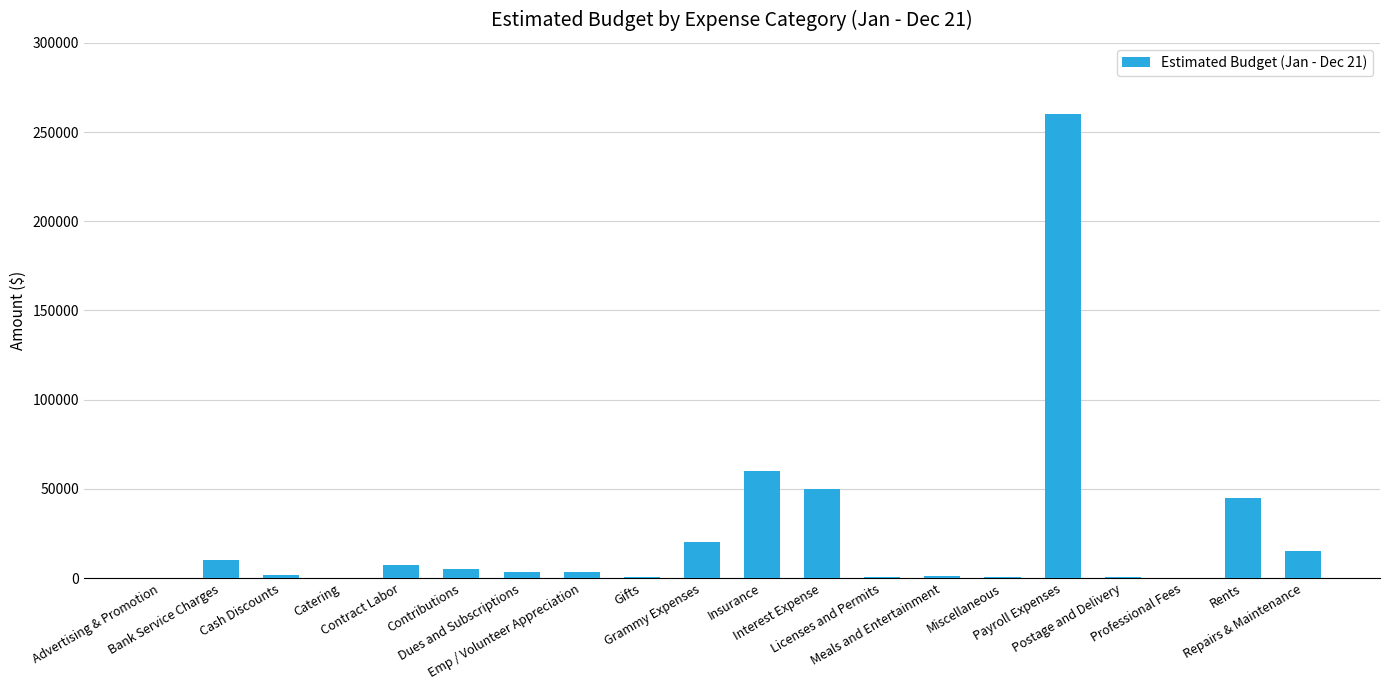

What is the maximum value shown in the chart?

260000.0